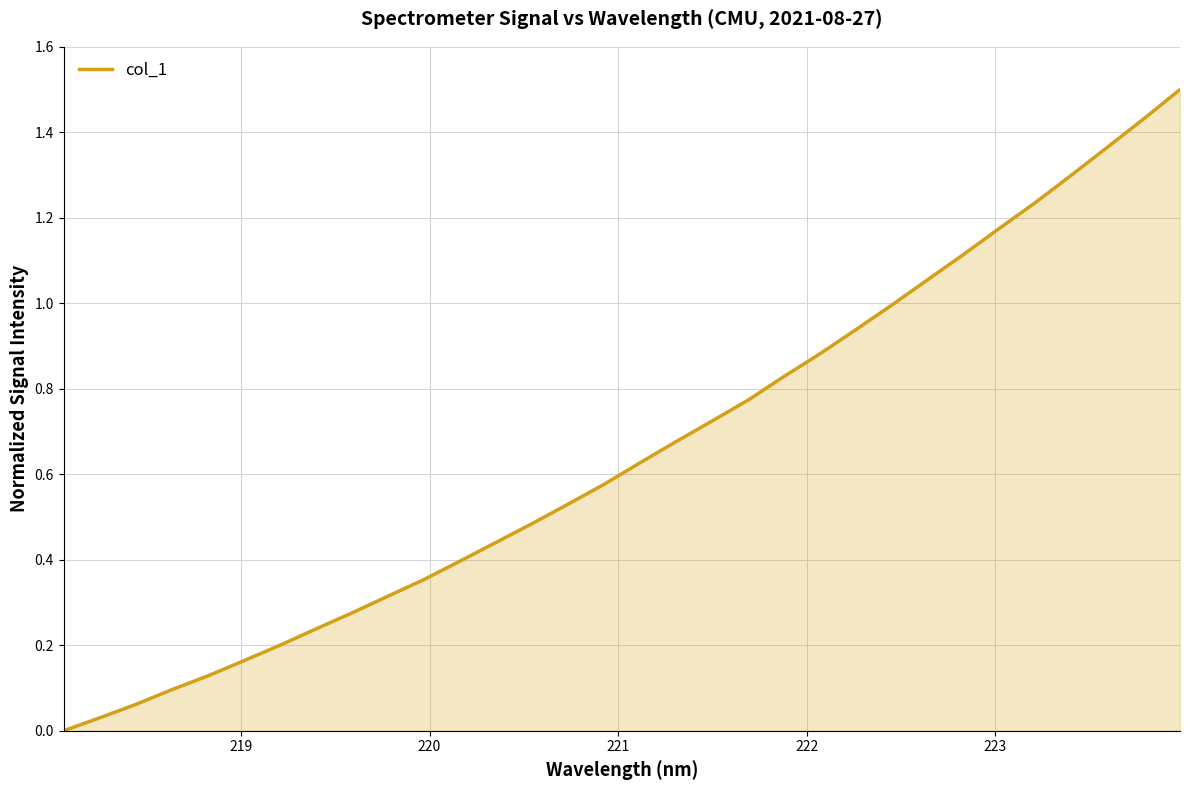

What is the greatest value displayed?

1.5